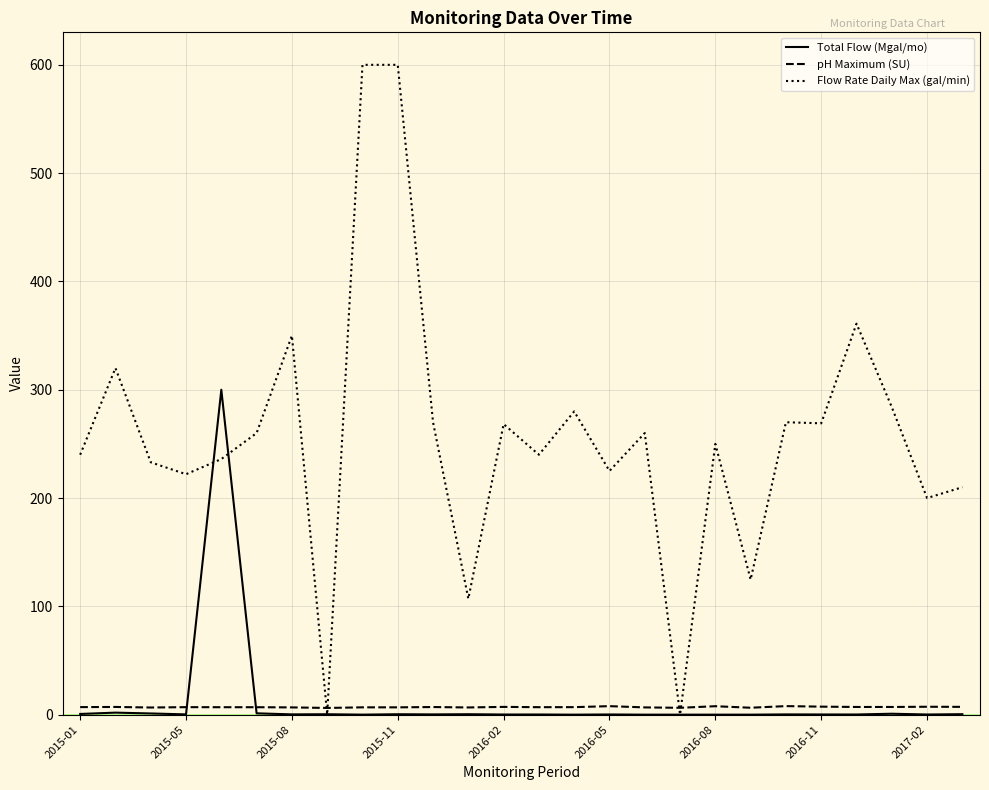

Which series has the largest range (max minus min)?

Flow Rate Daily Max (gal/min)